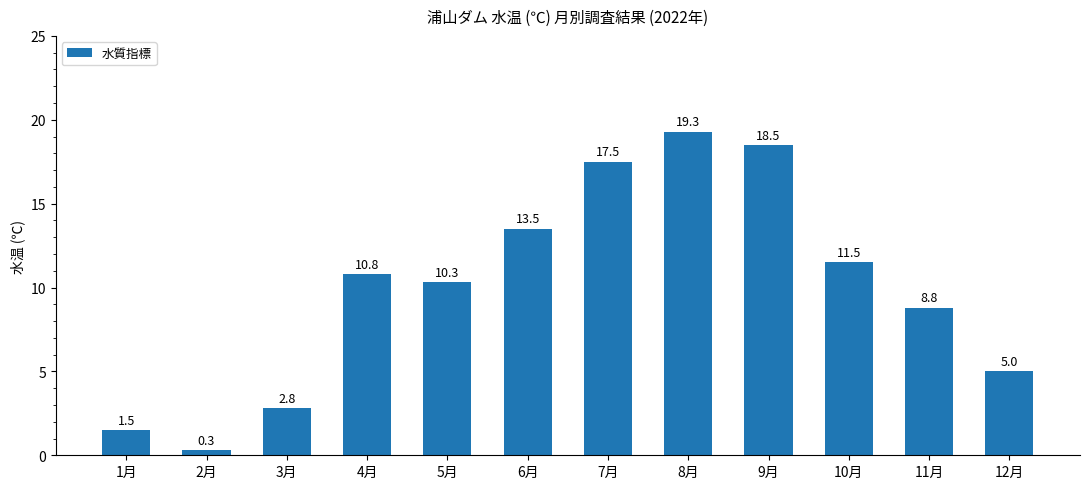

What is the approximate value at 6月?

13.5